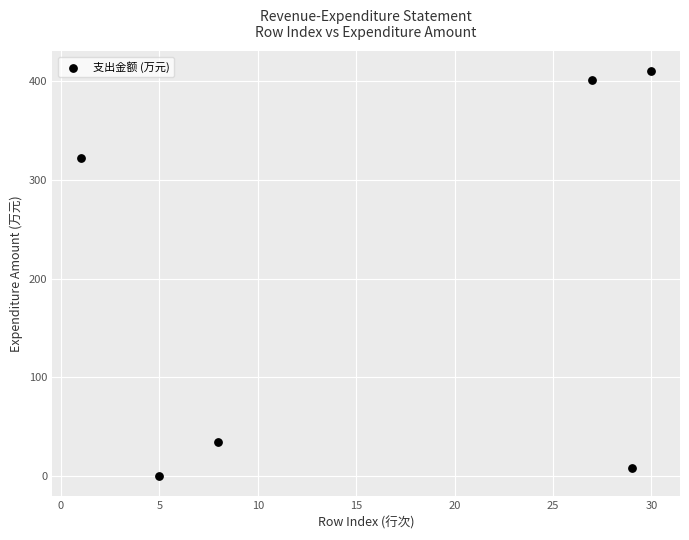

What Y value in the scatter plot is closest to 204?

321.8